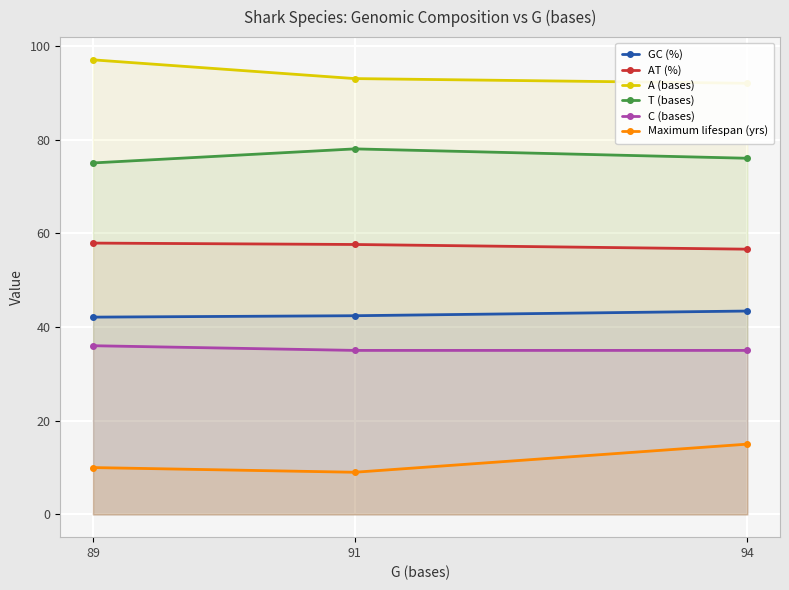

What is the sum of all GC (%) values?

127.9